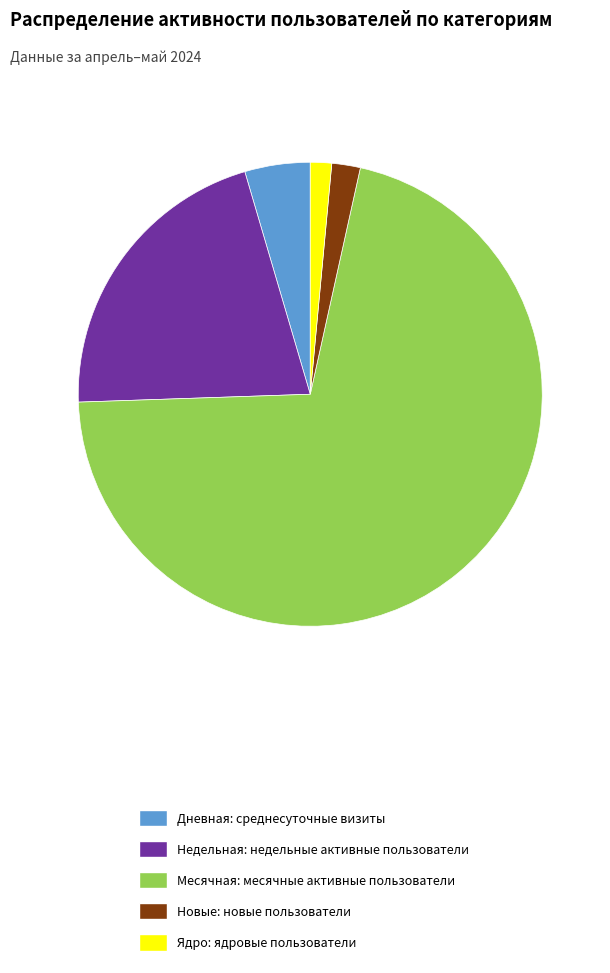

How many segments does this pie chart have?

5